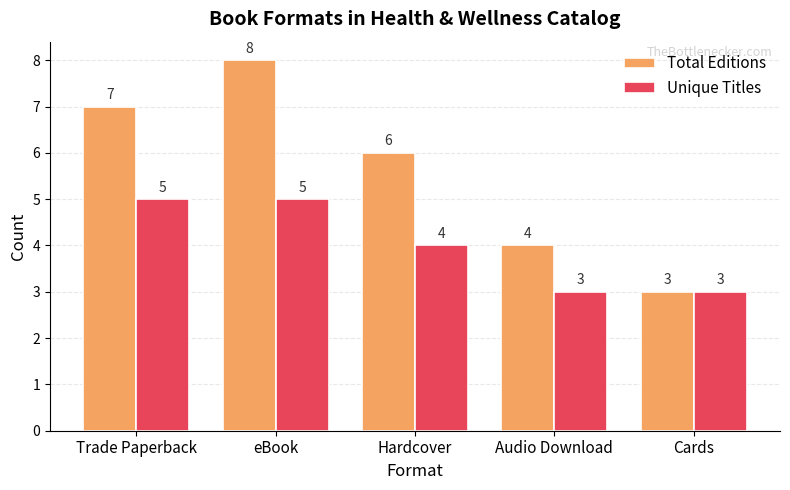

Is the value of Unique Titles at Audio Download greater than the value of Total Editions at Trade Paperback?

No